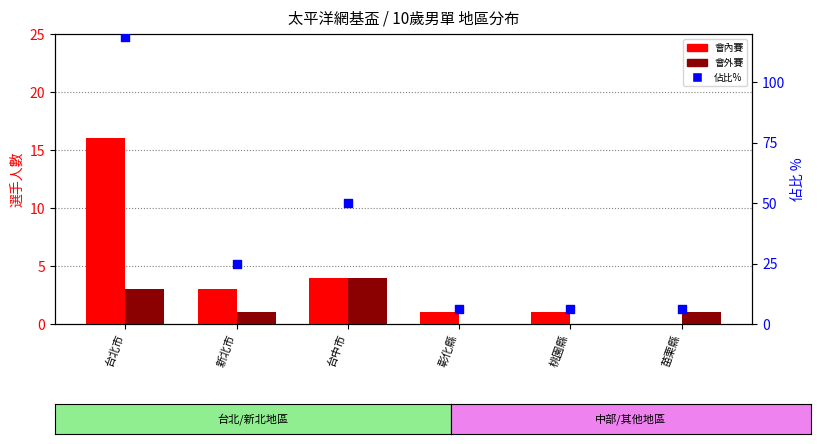

Is the value of 會內賽 at 新北市 greater than the value of 佔比% at 苗栗縣?

No